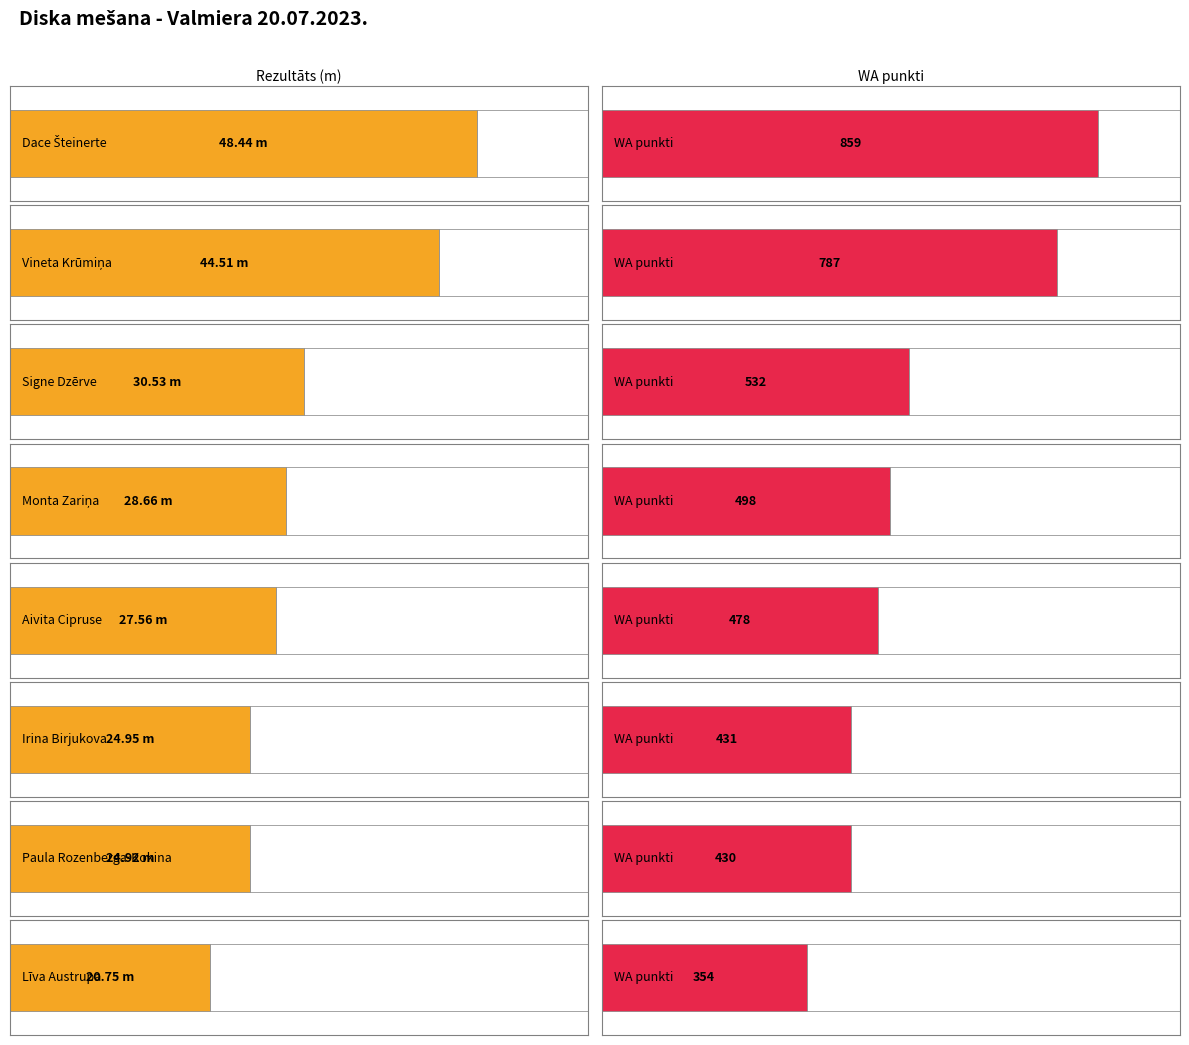

Which series has the widest spread of values?

WA punkti